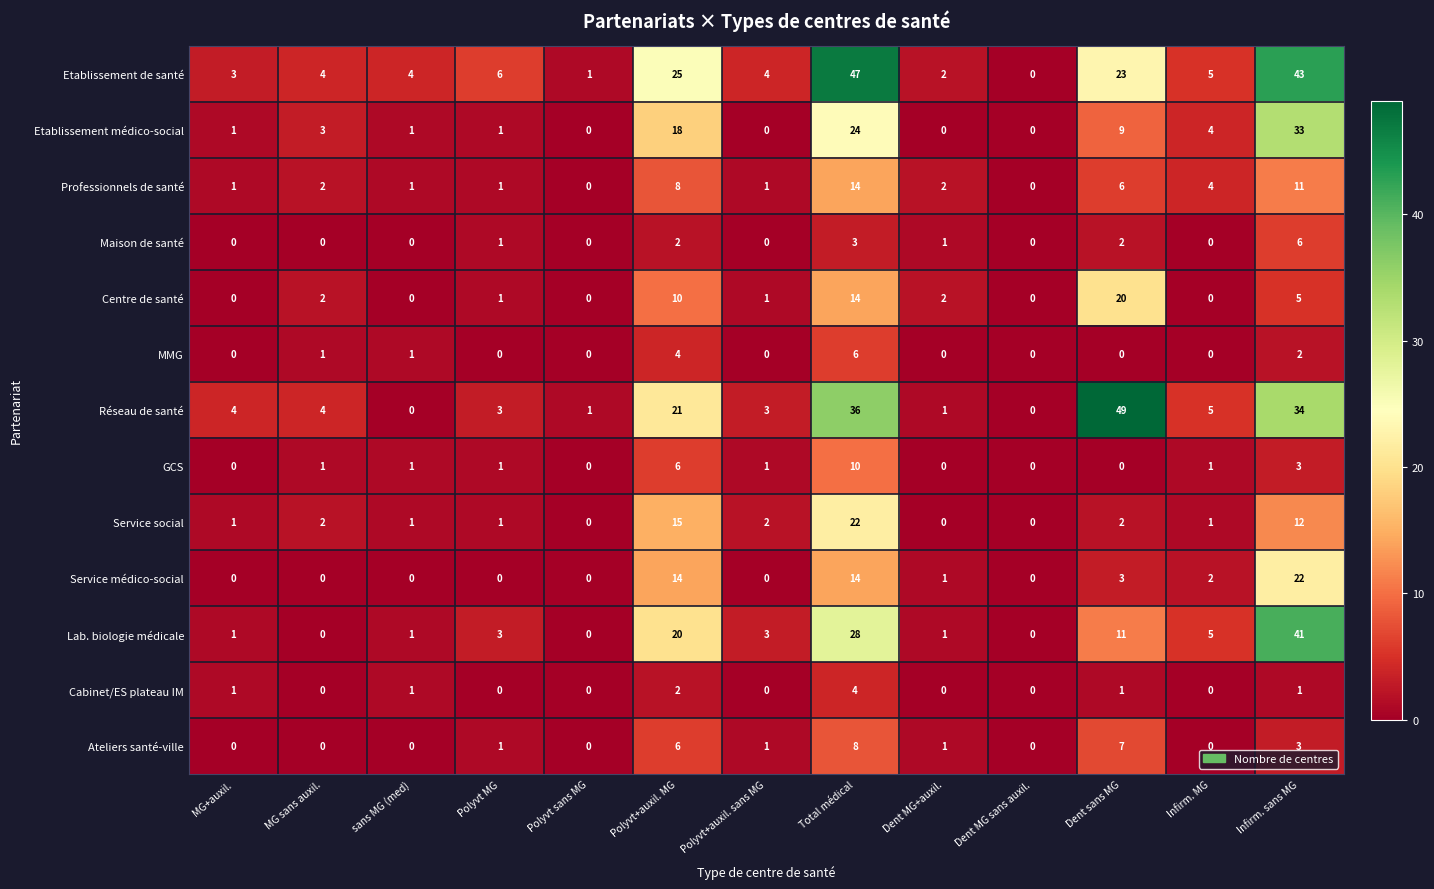

How many categories are shown in the chart?

13